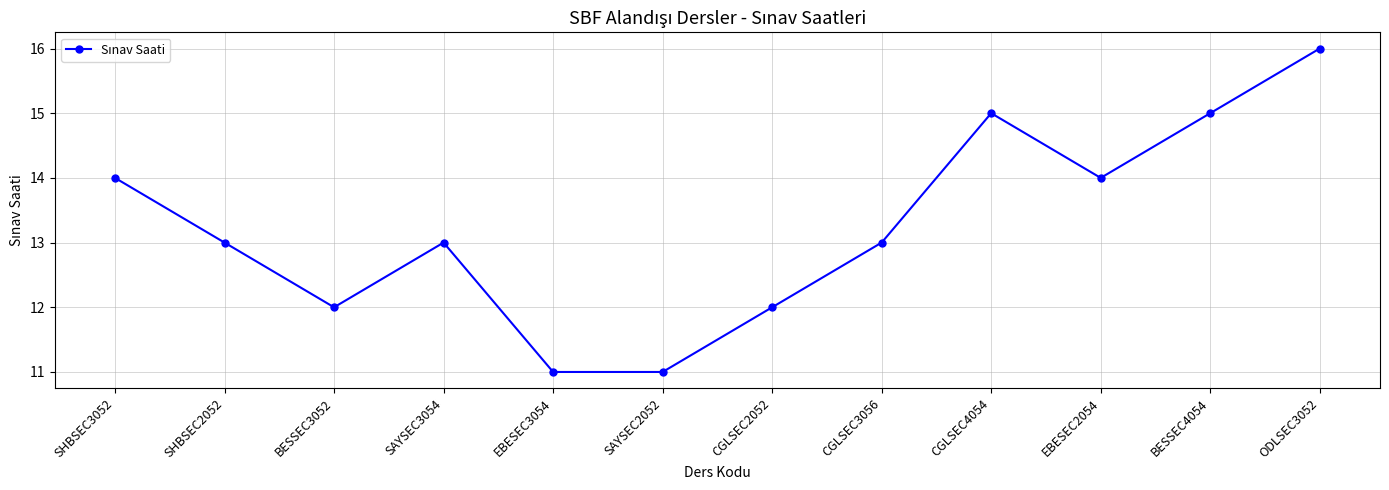

What value does the data have at CGLSEC3056?

13